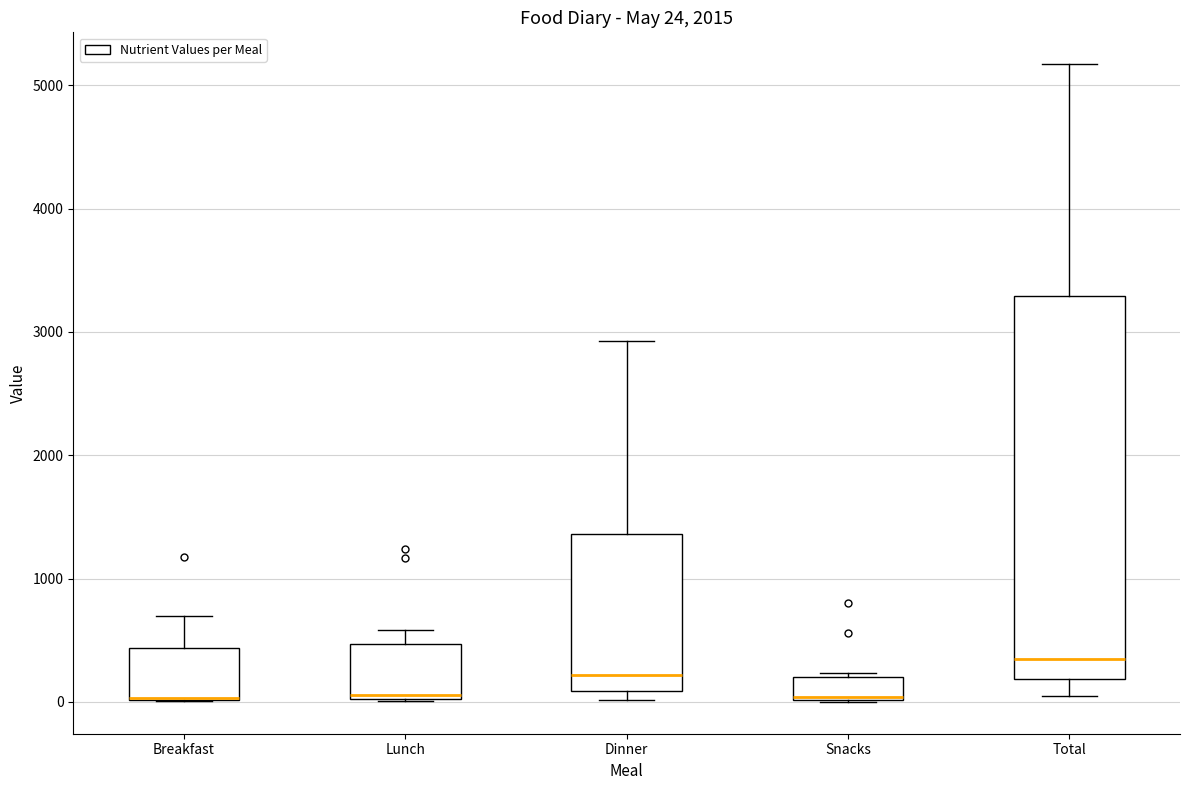

Comparing the boxes themselves (not the whiskers), which one is the tallest?

Total